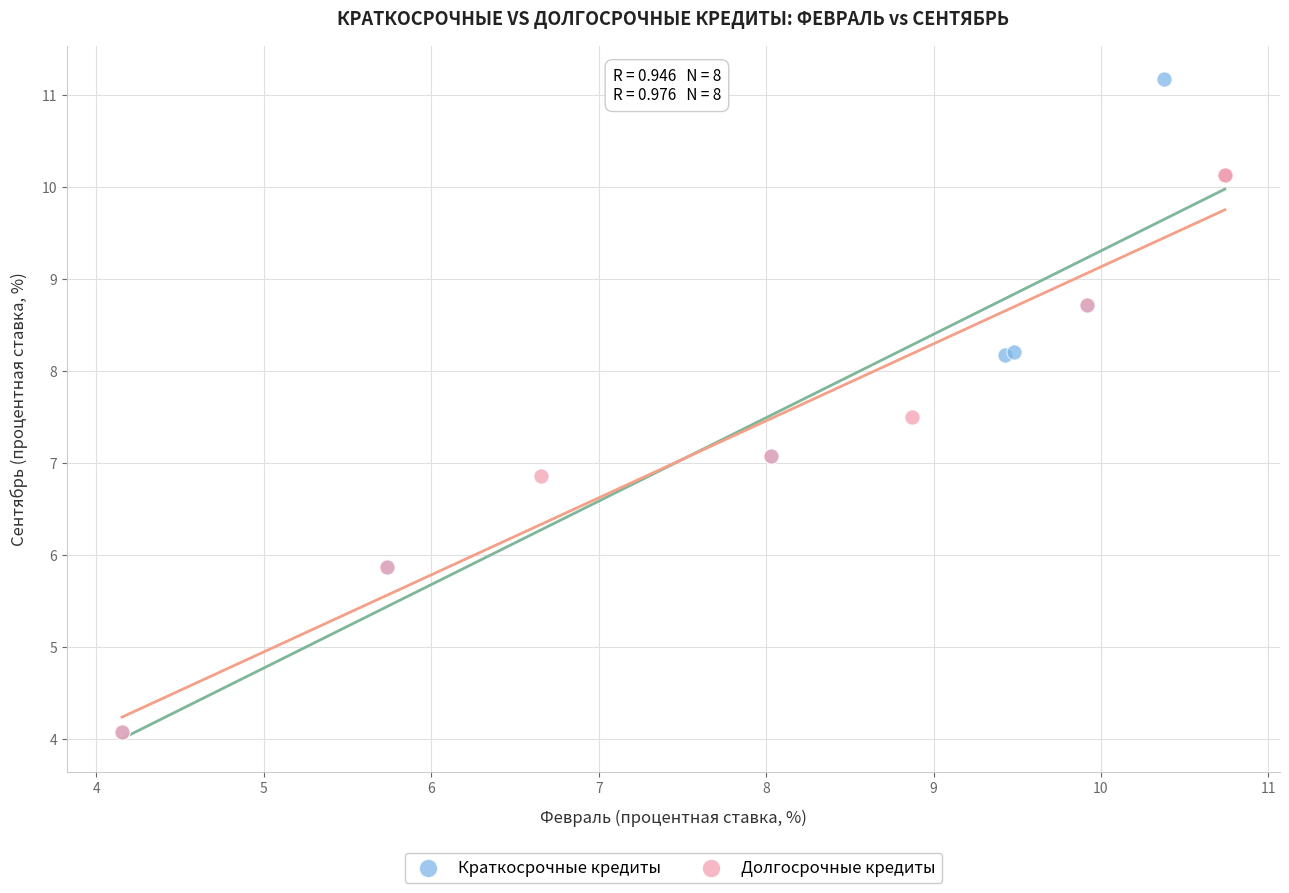

Which series has the widest spread of Y values?

Краткосрочные кредиты